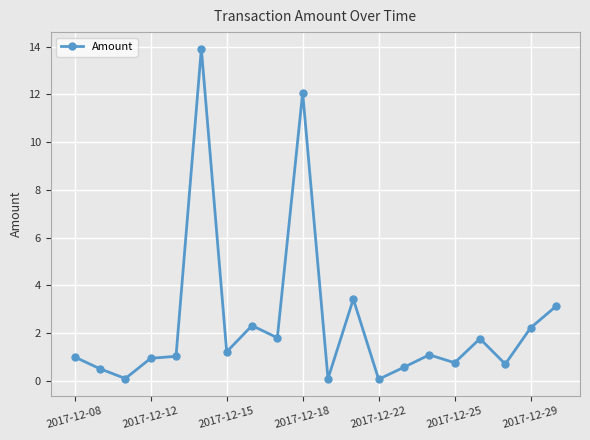

True or false: the data has more than 0 interior local peaks.

True